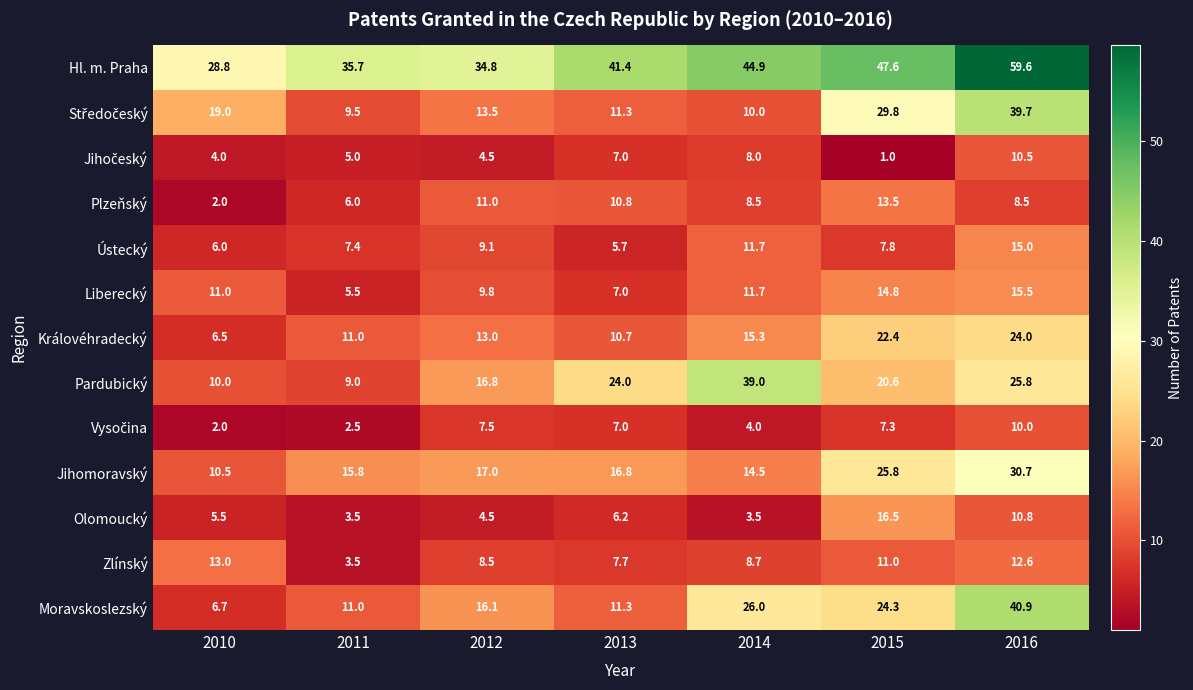

Which category has the lowest value in the Liberecký series?

2011